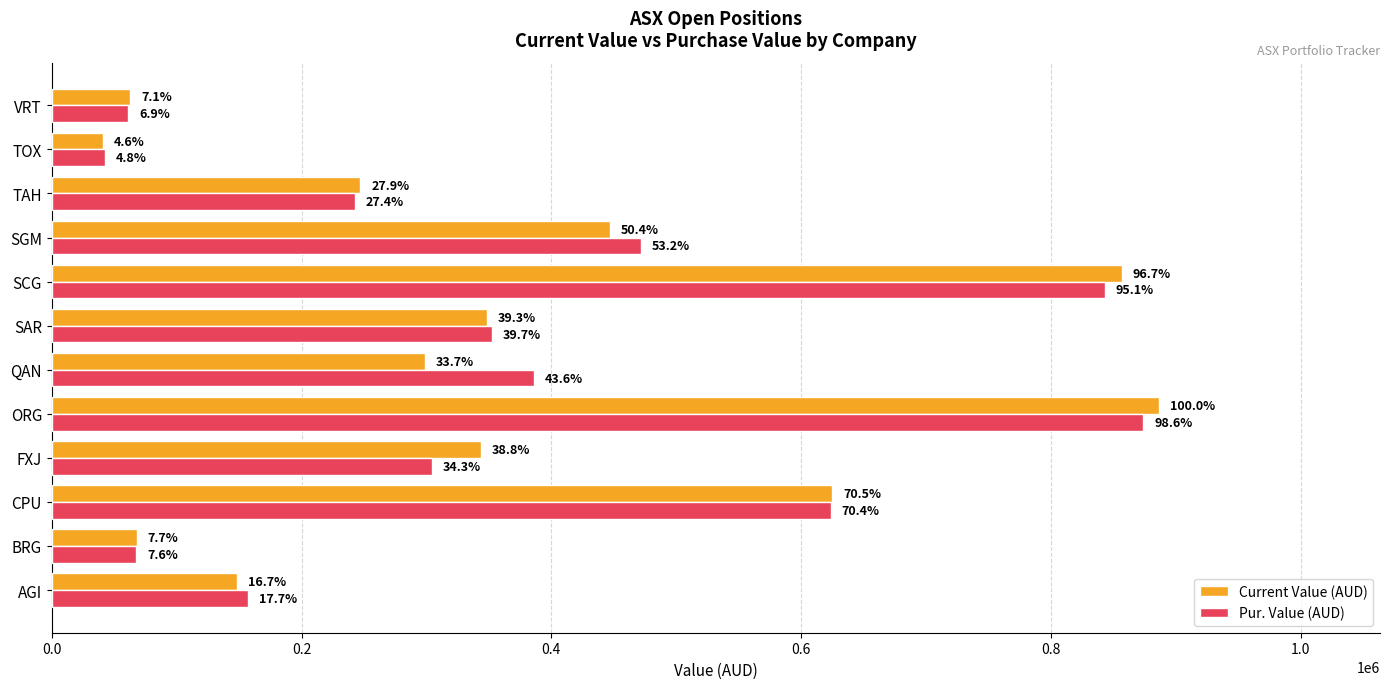

What are all the series names shown in the legend?

Current Value (AUD), Pur. Value (AUD)